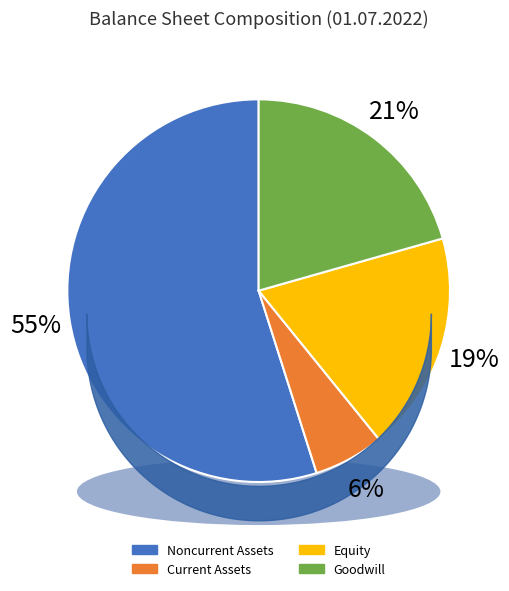

What is the change in value from Noncurrent Assets to Current Assets?

-15184000000